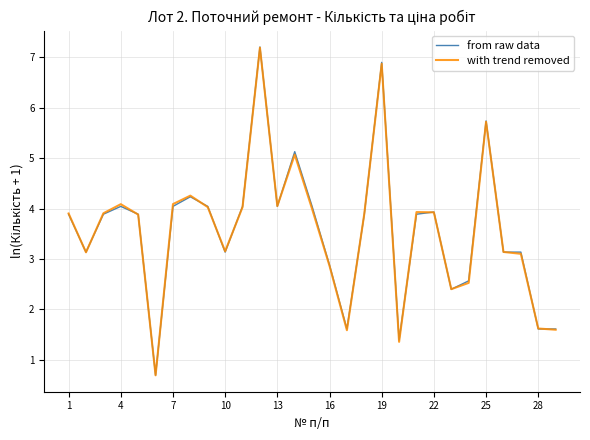

Which series has the largest range (max minus min)?

from raw data